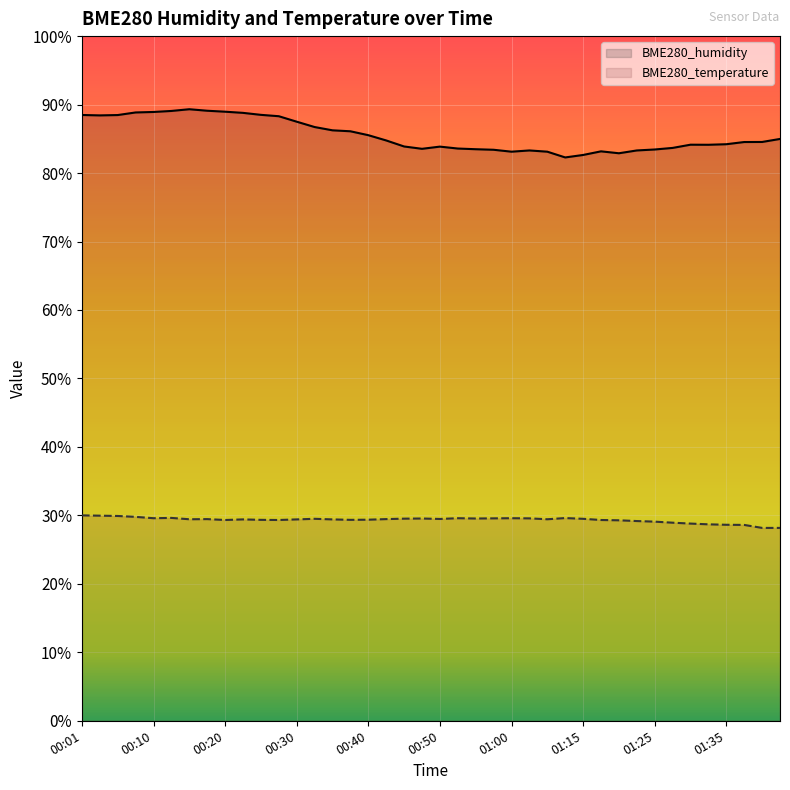

What is the difference between the maximum and minimum values in the BME280_humidity series?

7.0